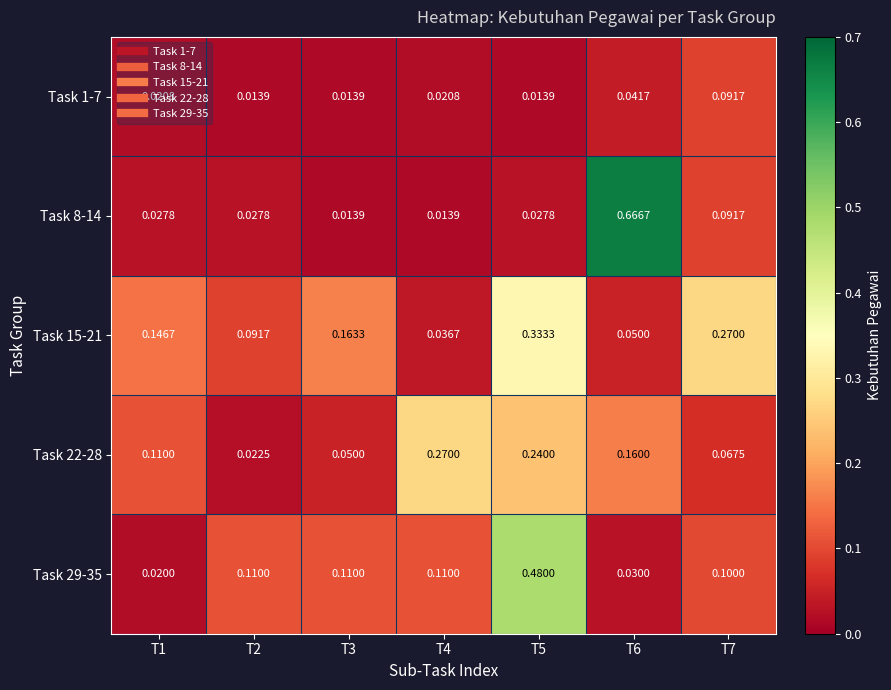

Which series has the widest spread of values?

Task 8-14